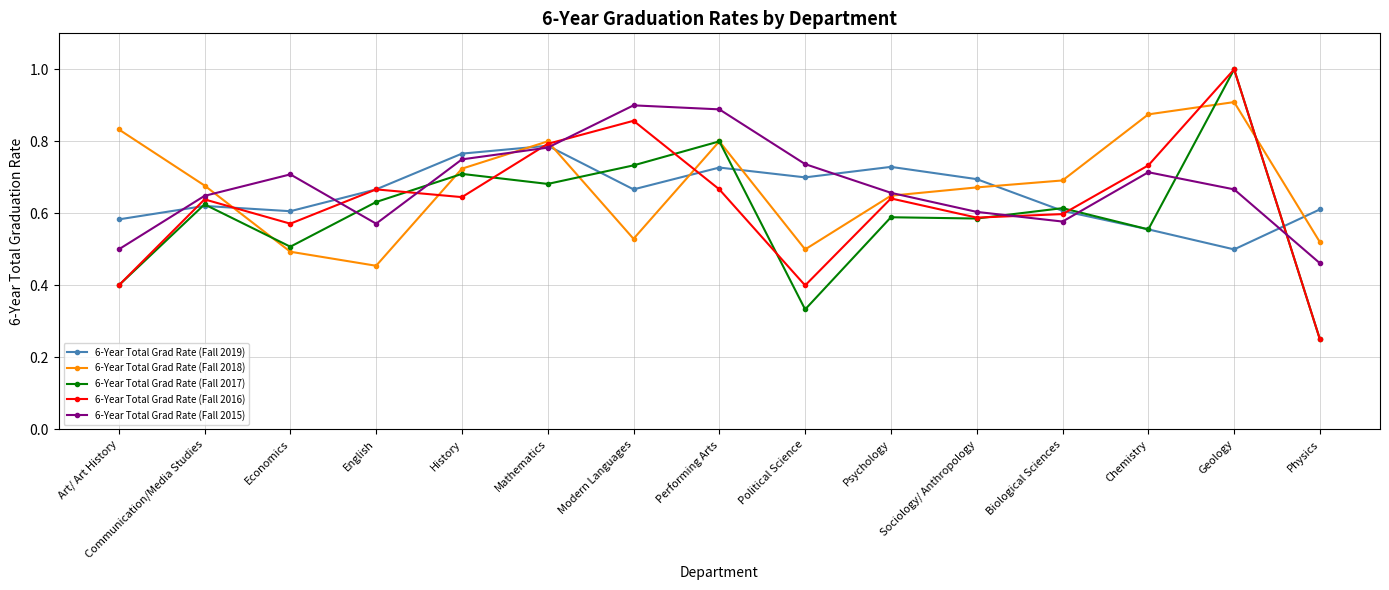

True or false: 6-Year Total Grad Rate (Fall 2018) has a value of 0.3 at Performing Arts.

False